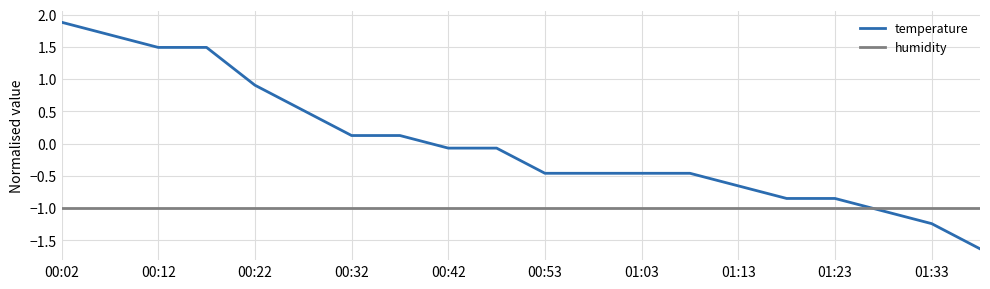

How many intersections are there between humidity and temperature?

1